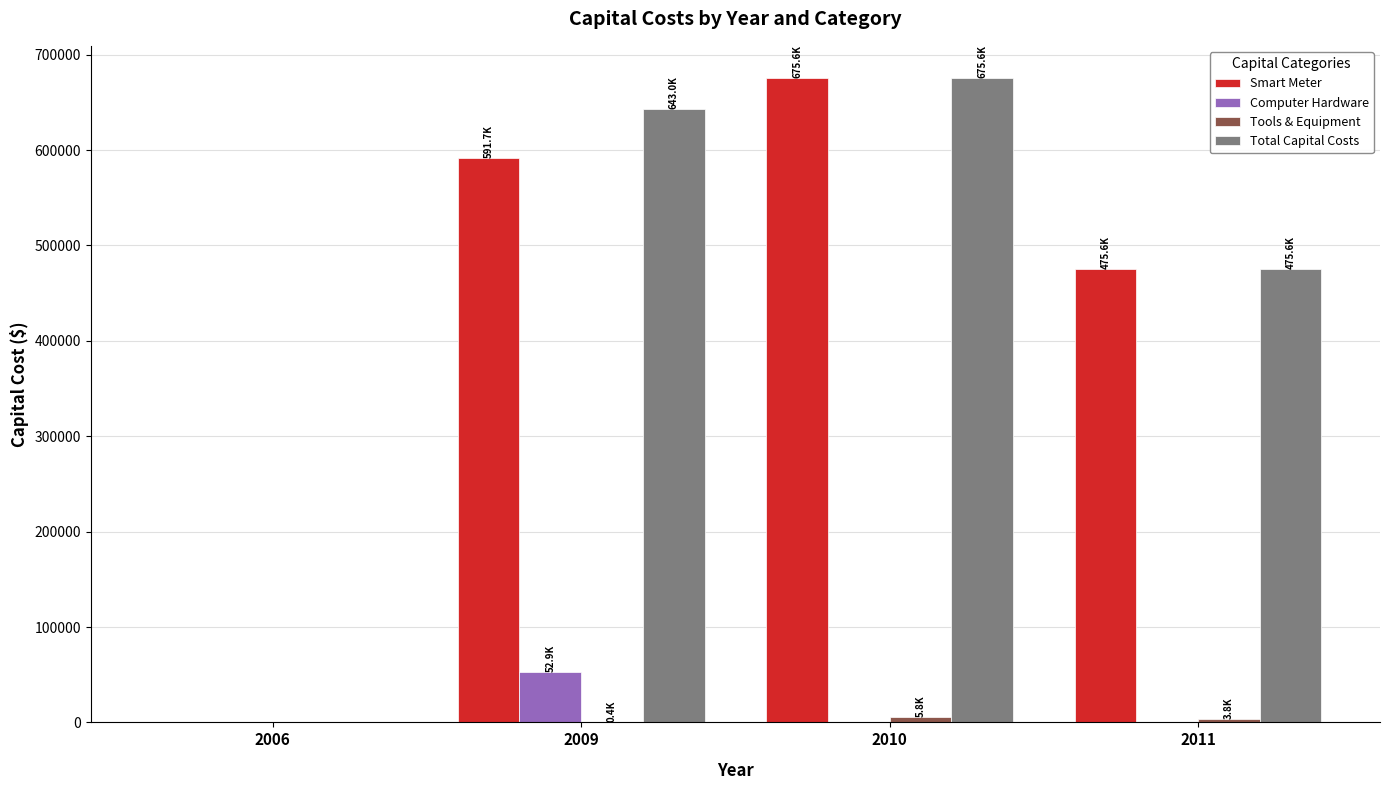

True or false: Smart Meter has a value of 675553.5 at 2010.

True